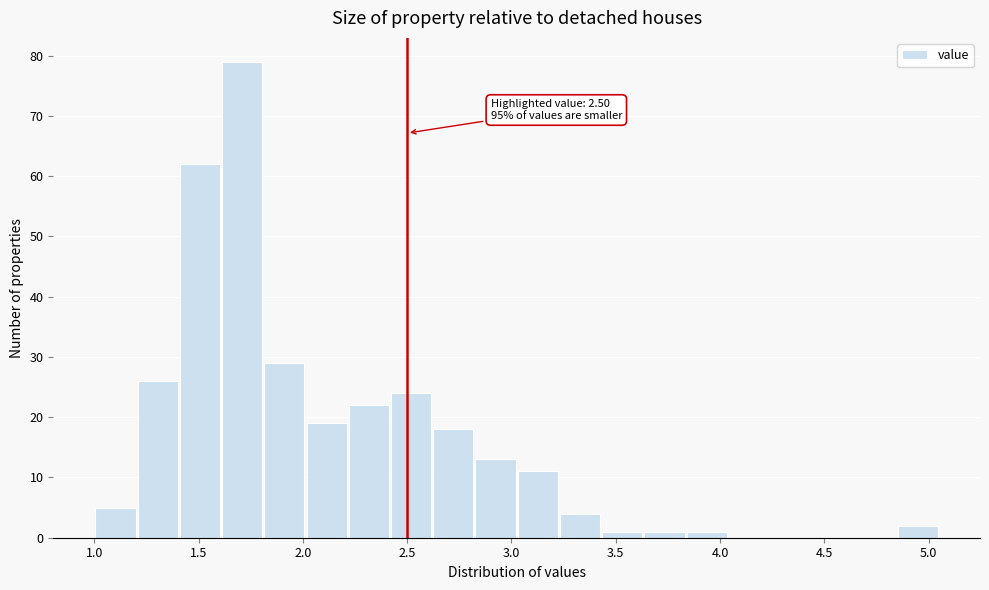

Over which range of the x-axis is the bar tallest?

1.60 to 1.80